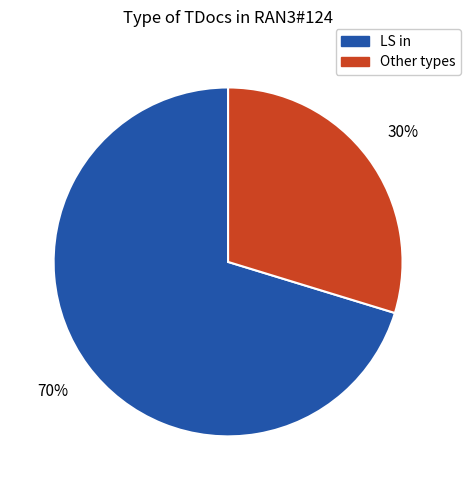

Is there a majority slice in this chart?

Yes